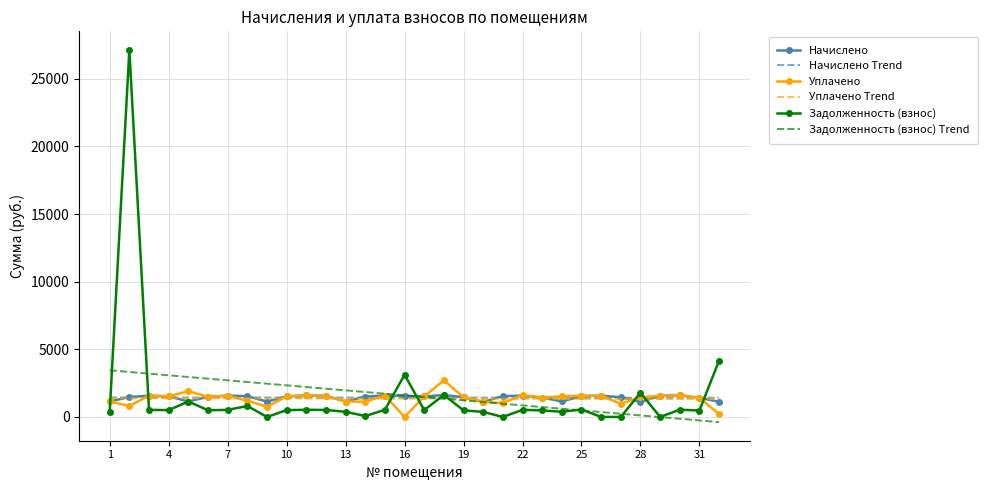

In Уплачено, how many points are lower than both neighbors (excluding endpoints)?

9